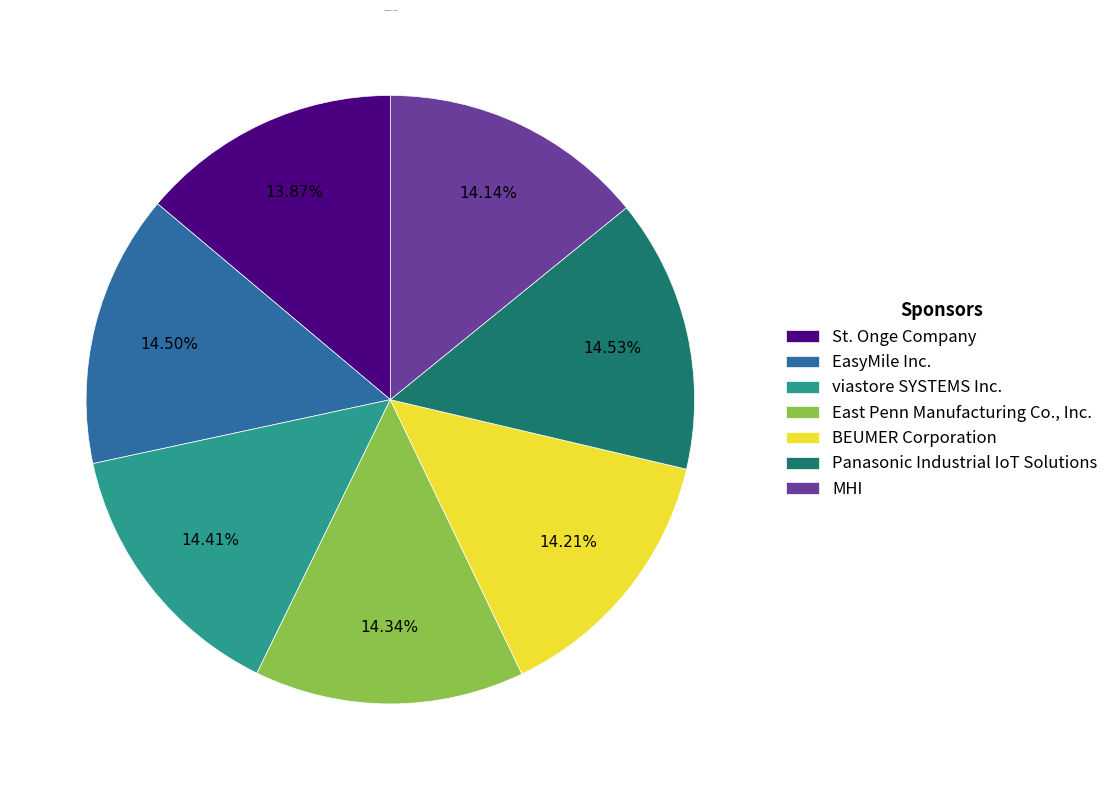

Rank the categories by value from lowest to highest.

St. Onge Company, MHI, BEUMER Corporation, East Penn Manufacturing Co., Inc., viastore SYSTEMS Inc., EasyMile Inc., Panasonic Industrial IoT Solutions